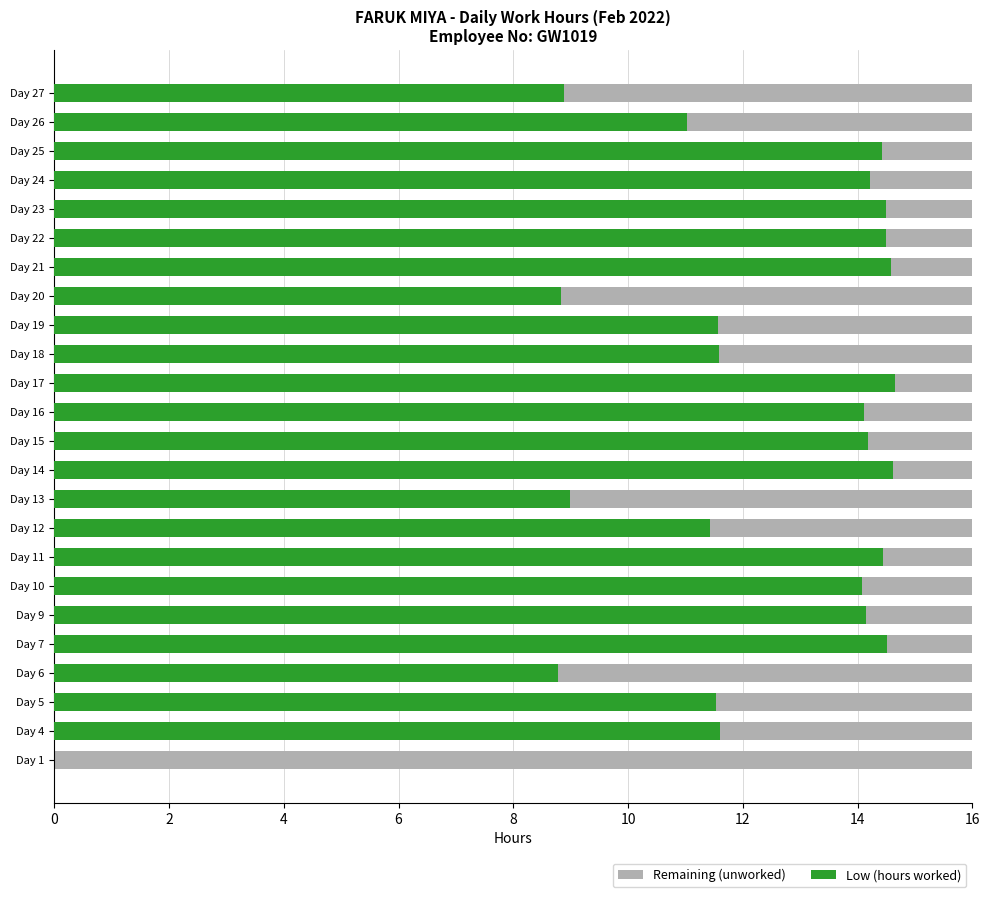

What are all the series names shown in the legend?

Remaining (unworked), Low (hours worked)